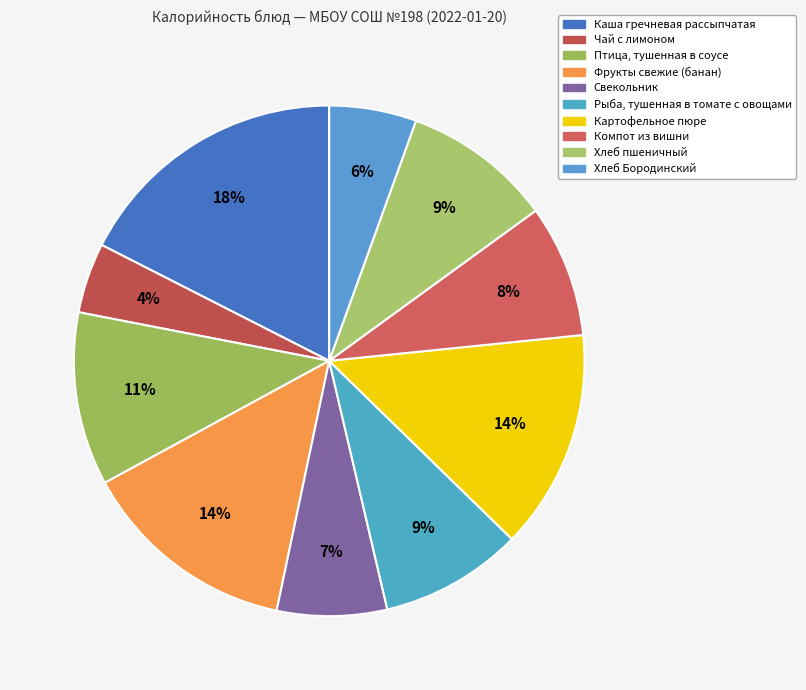

Which slice is the smallest?

Чай с лимоном